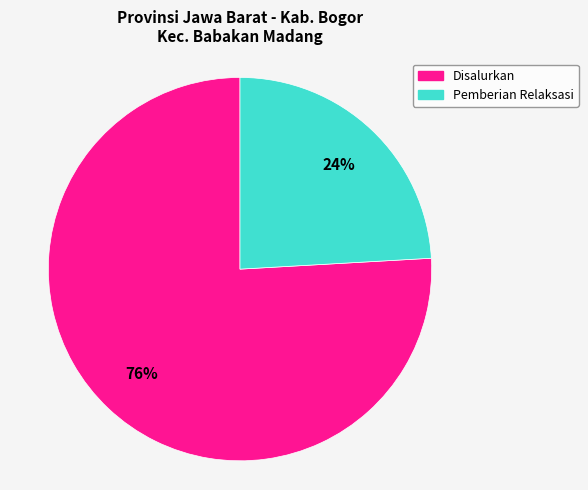

Is there any slice that represents more than half of the pie?

Yes